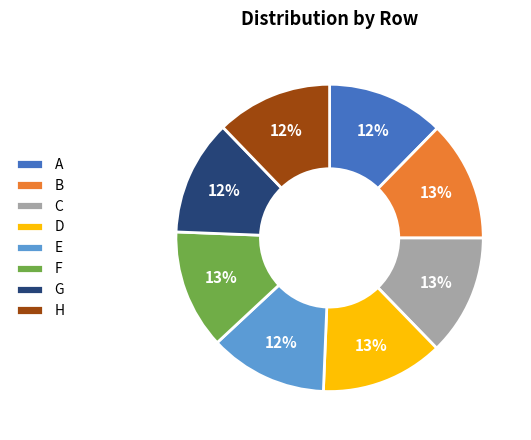

How many segments does this pie chart have?

8